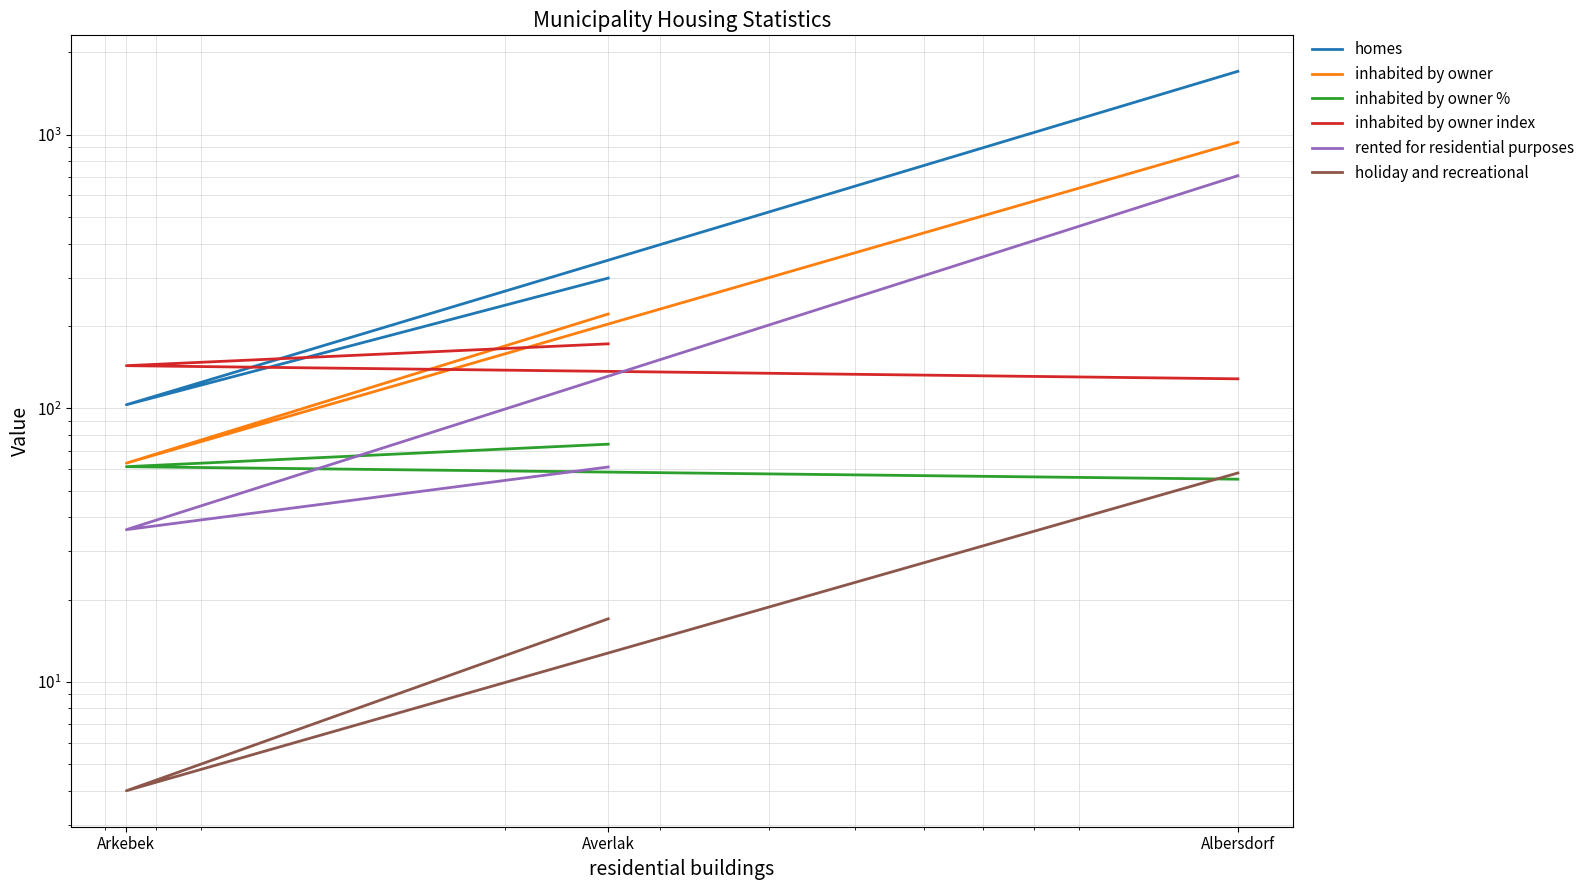

What is the average value of the inhabited by owner series?

407.3